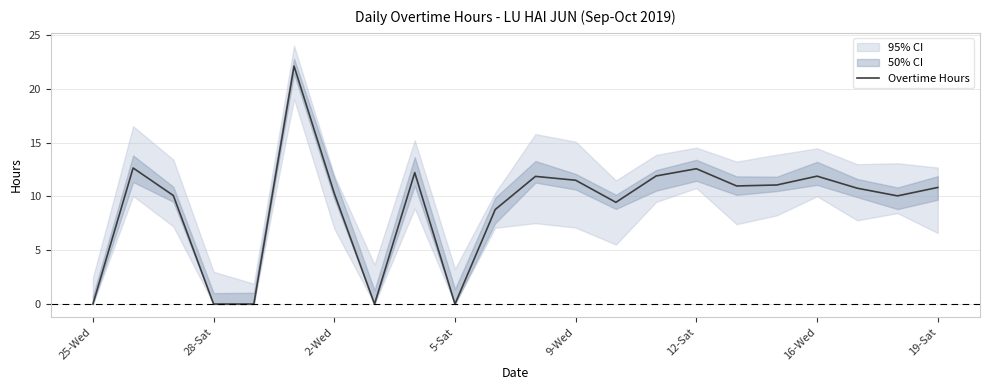

Is it true that Overtime Hours equals 0.0 at 25-Wed?

True